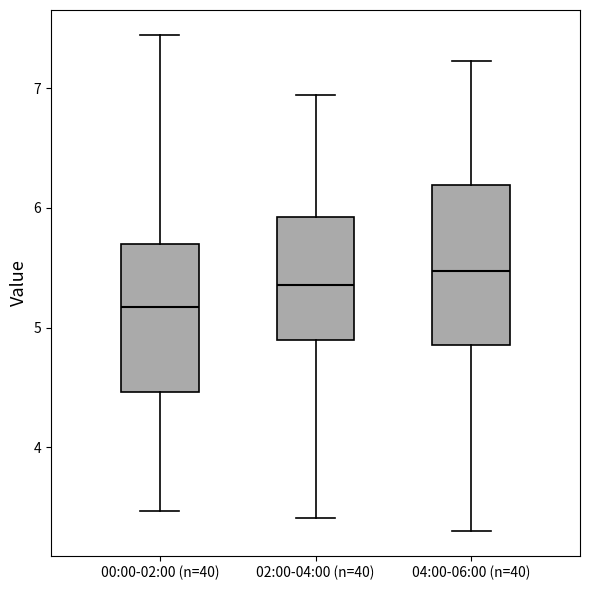

Where is the lower edge of the box for 04:00-06:00 (n=40) on the y-axis? The values are not printed on the chart, so give them approximately, as read against the axis.

4.9